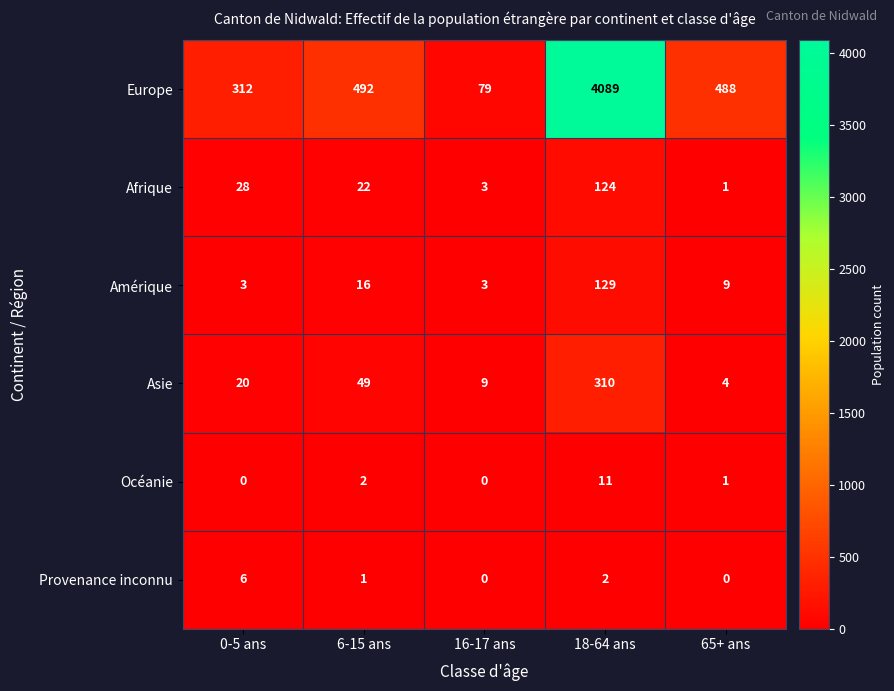

Which category has the highest value in the Asie series?

18-64 ans